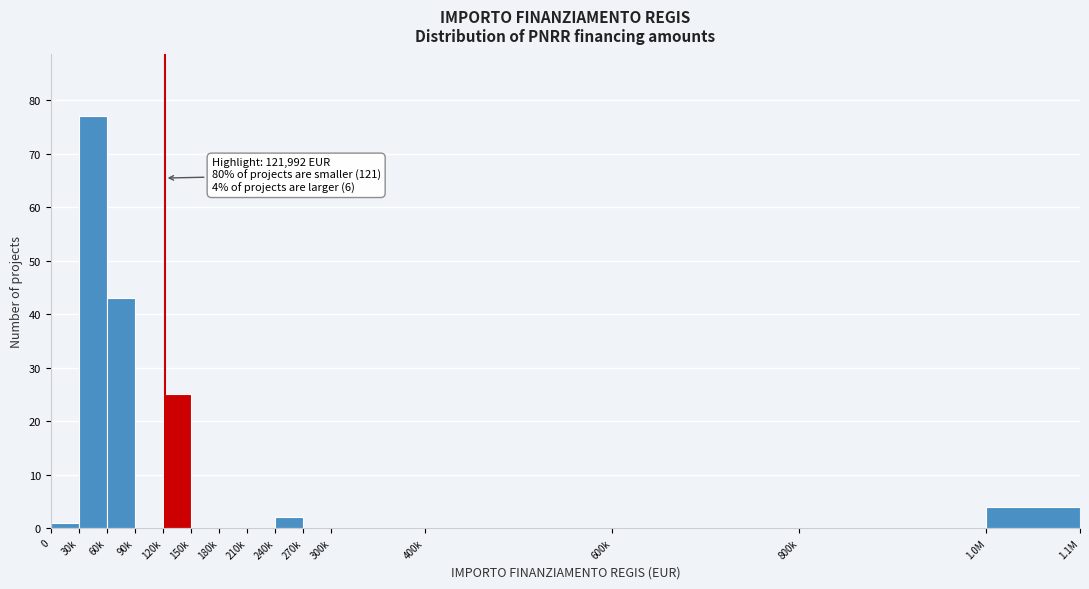

Reading left to right, transcribe all the data shown in this chart.

0=1	30k=77	60k=43	90k=0	120k=25	150k=0	180k=0	210k=0	240k=2	270k=0	300k=0	400k=0	600k=0	800k=0	1.0M=4